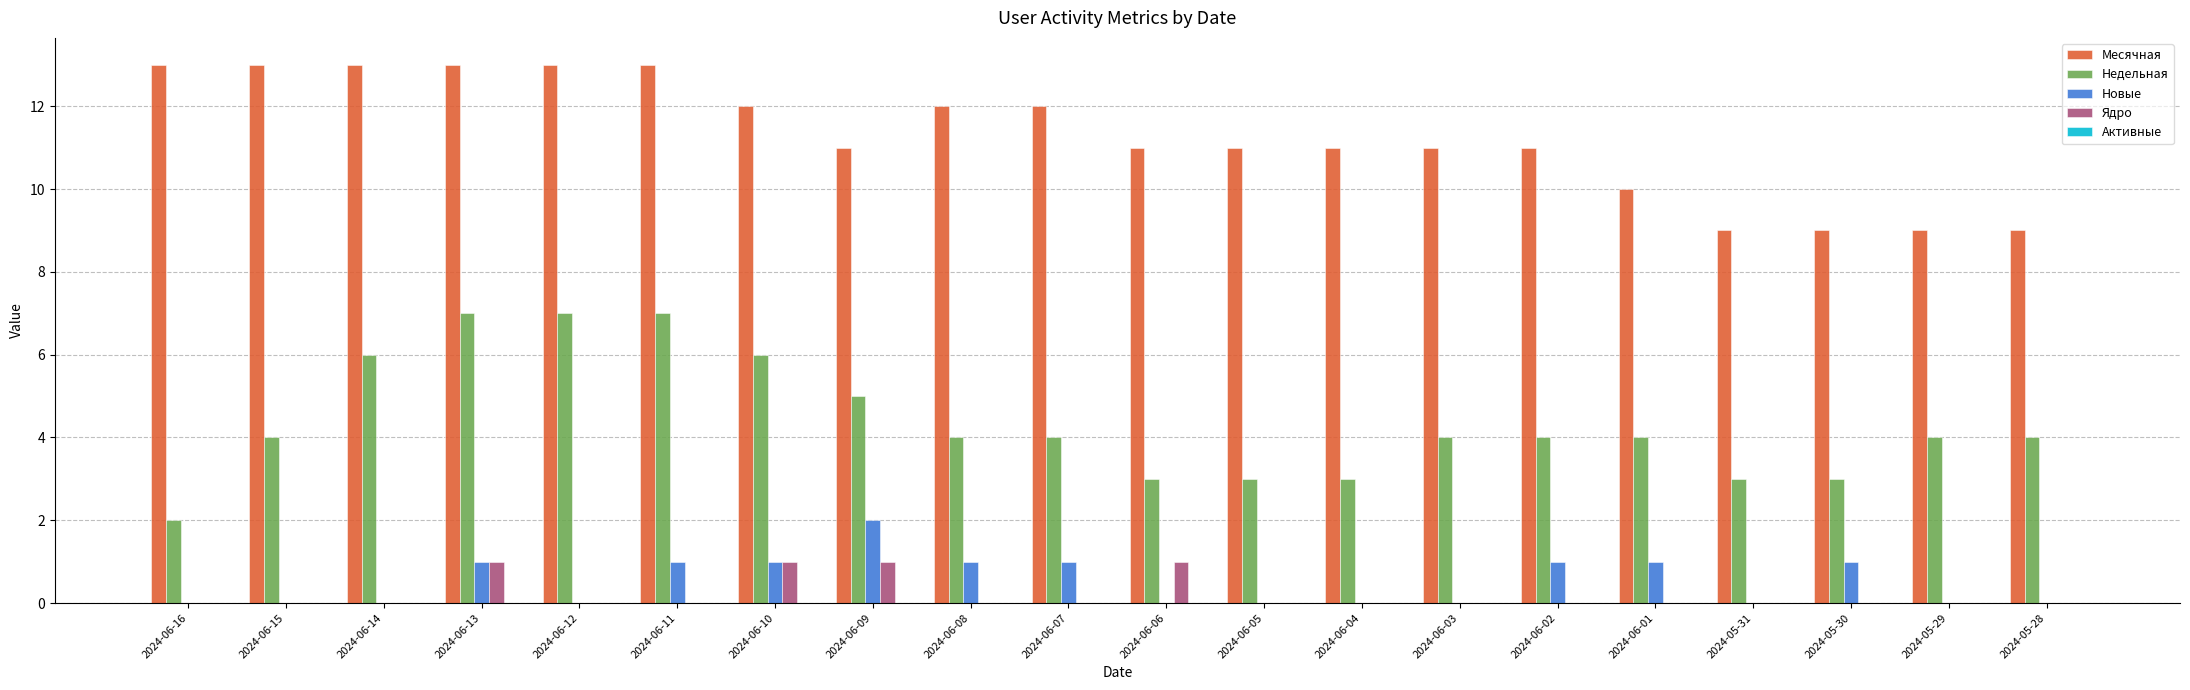

Read the Месячная value at 2024-06-01.

10